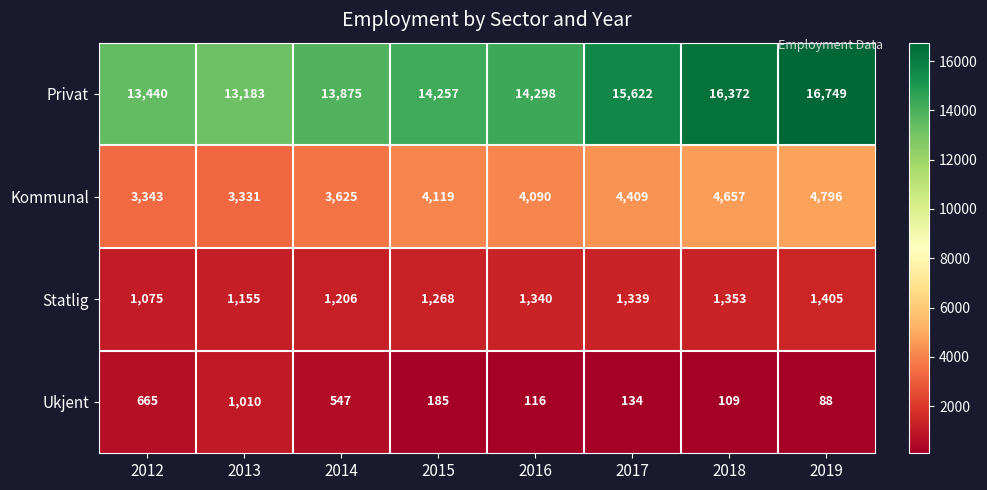

What is the difference between the Statlig values at 2013 and 2015?

113